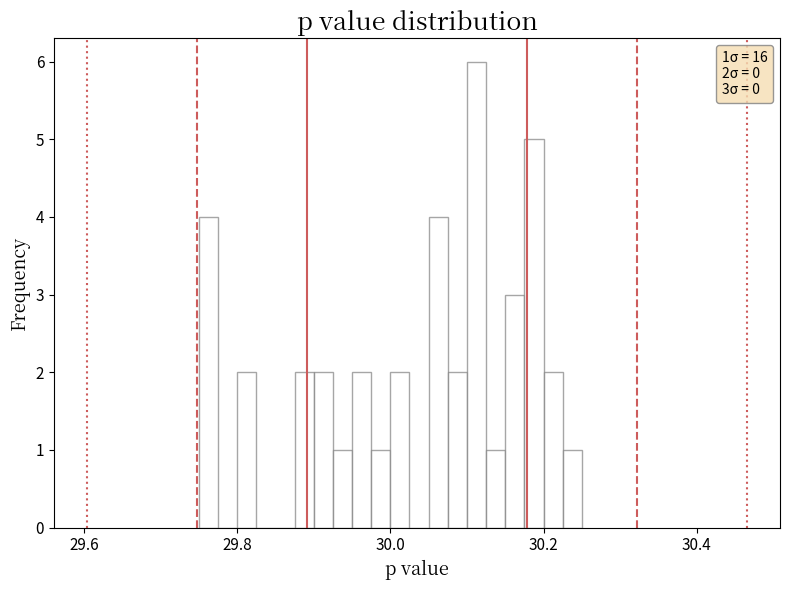

Read against the x-axis, roughly where is the centre of the tallest bar?

30.12